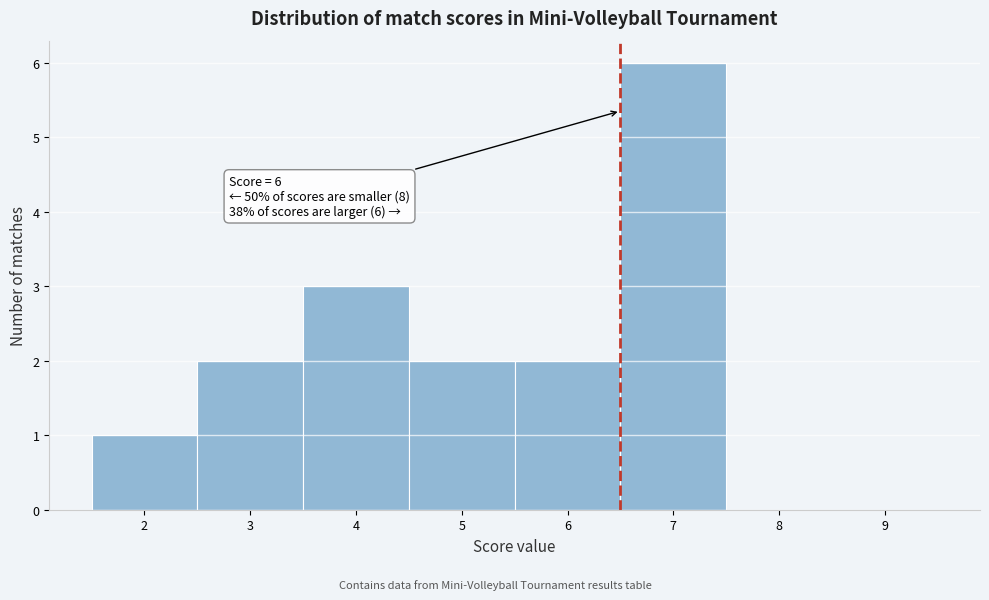

Which range on the x-axis has the tallest bar?

6.5 to 7.5